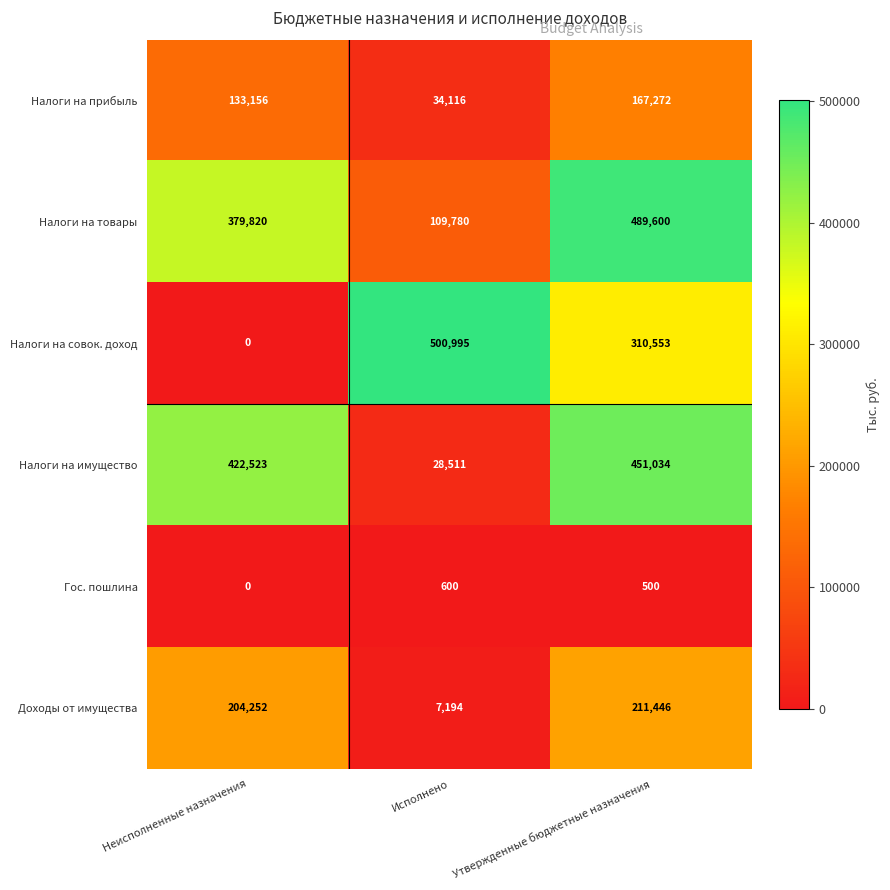

Reading left to right, extract all data points from this chart.

Налоги на прибыль: Неисполненные назначения=133156	Исполнено=34116	Утвержденные бюджетные назначения=167272
Налоги на товары: Неисполненные назначения=379820	Исполнено=109780	Утвержденные бюджетные назначения=489600
Налоги на совок. доход: Неисполненные назначения=0	Исполнено=500995	Утвержденные бюджетные назначения=310553
Налоги на имущество: Неисполненные назначения=422523	Исполнено=28511	Утвержденные бюджетные назначения=451034
Гос. пошлина: Неисполненные назначения=0	Исполнено=600	Утвержденные бюджетные назначения=500
Доходы от имущества: Неисполненные назначения=204252	Исполнено=7194	Утвержденные бюджетные назначения=211446